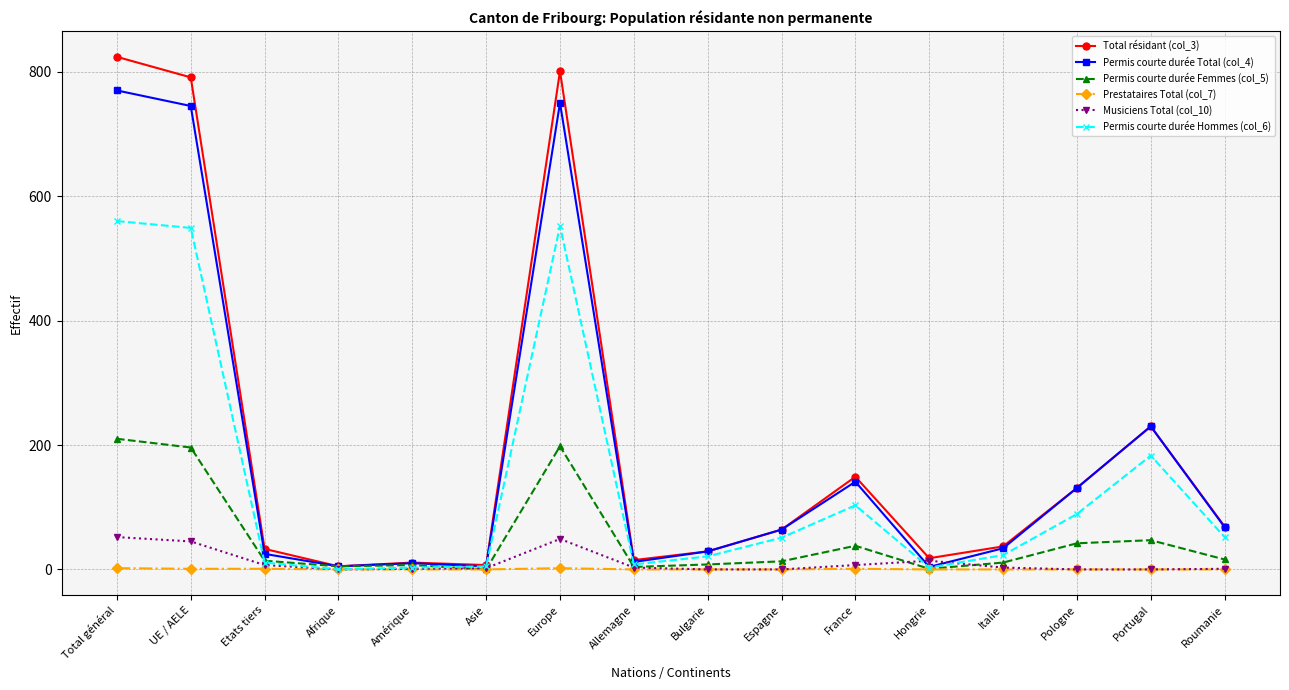

What is the difference between the maximum and second lowest values in the Musiciens Total (col_10) series?

52